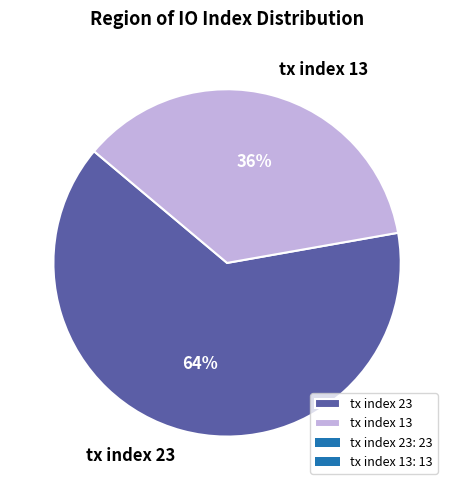

Do tx index 13 and tx index 23 together represent more than half of the pie?

Yes